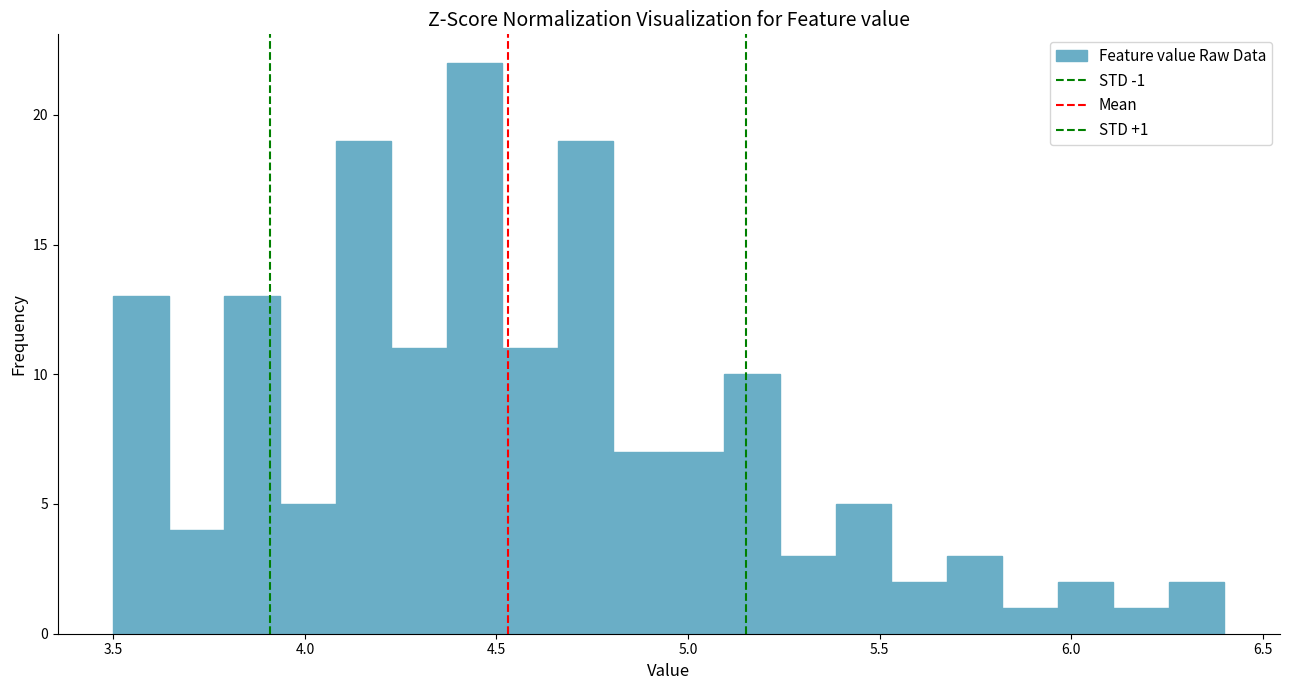

Around what value on the x-axis is the tallest bar? Give the approximate position of its centre, as read against the axis.

4.45